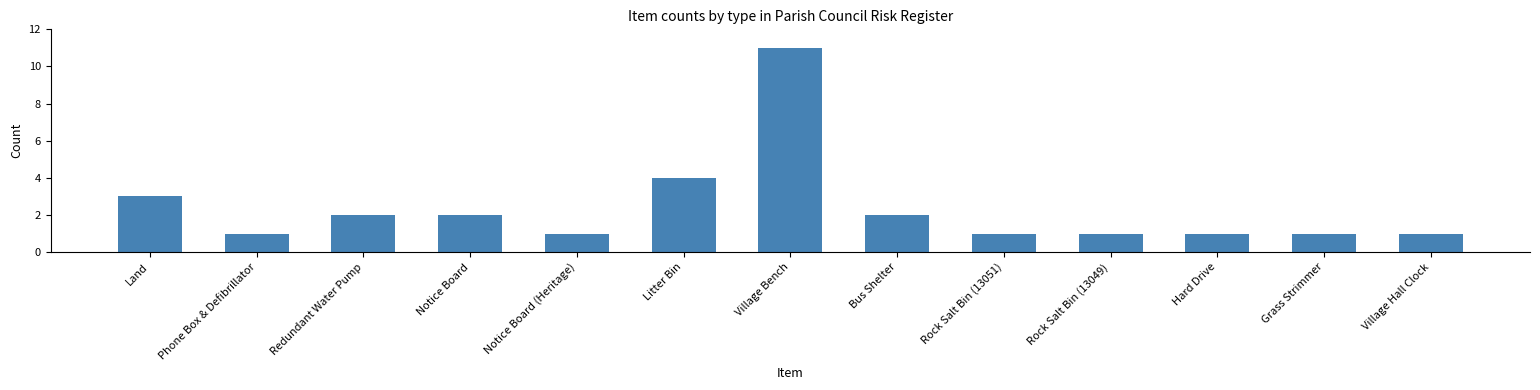

What is the difference between the values at Litter Bin and Rock Salt Bin (13051)?

3